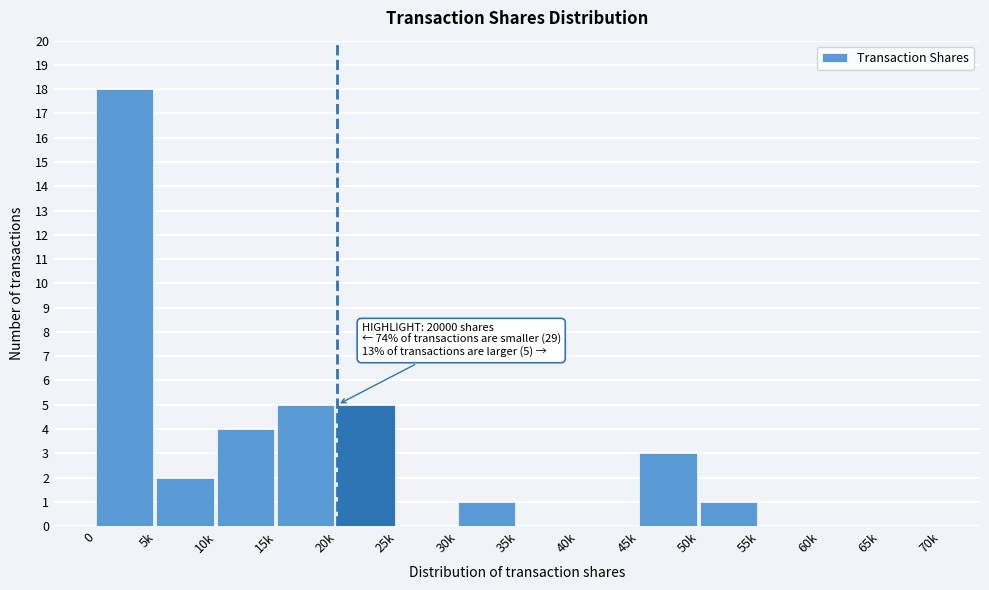

Reading right to left, extract all data points from this chart.

65k=0	60k=0	55k=0	50k=1	45k=3	40k=0	35k=0	30k=1	25k=0	20k=5	15k=5	10k=4	5k=2	0=18